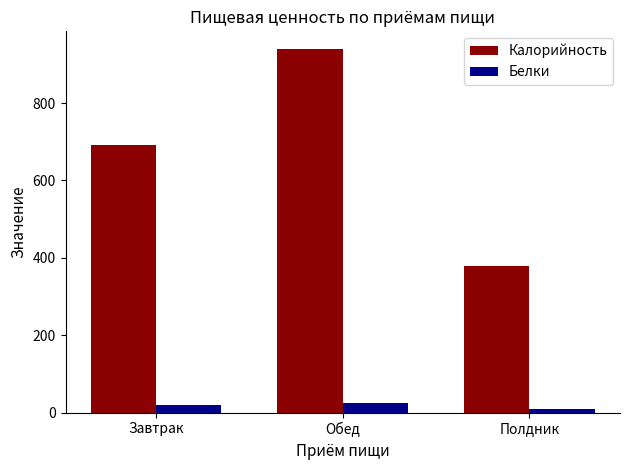

Rank the series by their maximum value, from lowest to highest.

Белки, Калорийность